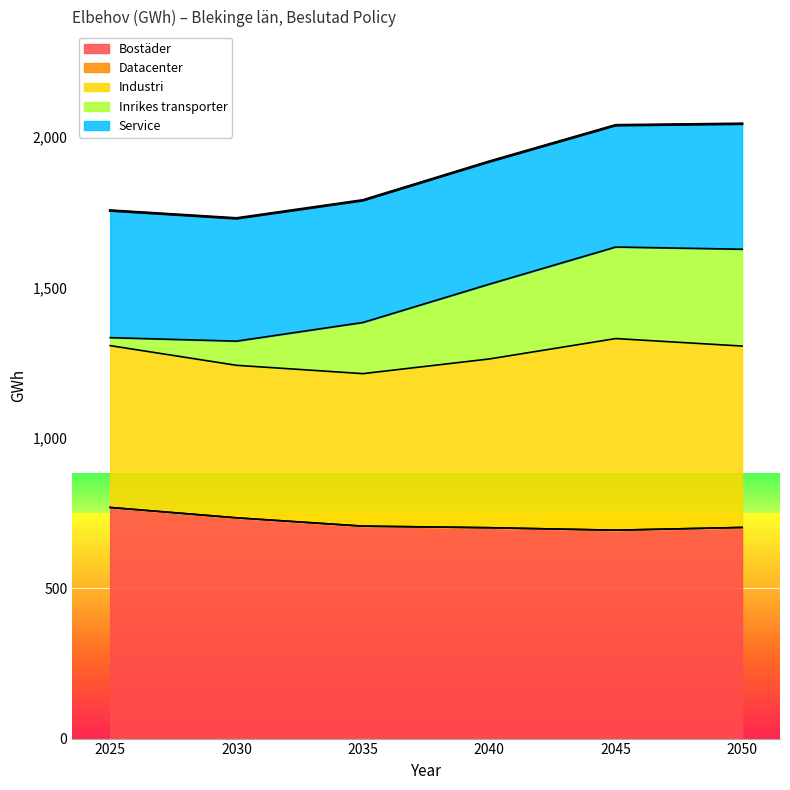

Which series has the largest range (max minus min)?

Inrikes transporter